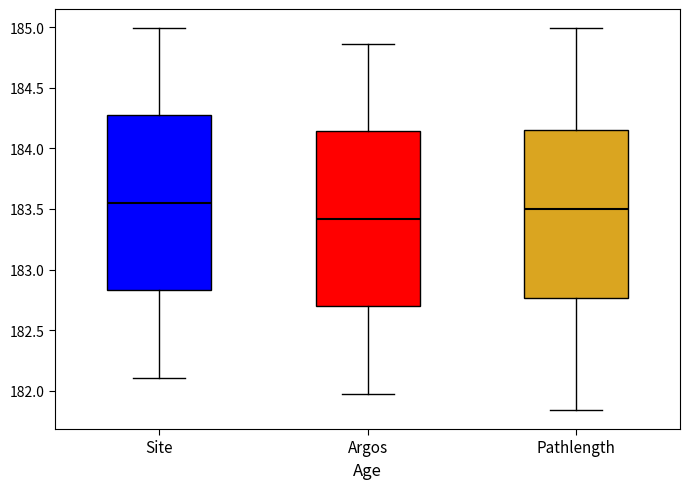

Reading left to right, read every box against the y-axis: the position of its median line, the range the box covers, and the ends of its whiskers. The values are not printed on the chart, so give them approximately, as read against the axis.

Site: median 183.55, box 182.85 to 184.25, whiskers 182.10 to 185.00
Argos: median 183.40, box 182.70 to 184.15, whiskers 181.95 to 184.85
Pathlength: median 183.50, box 182.75 to 184.15, whiskers 181.85 to 185.00